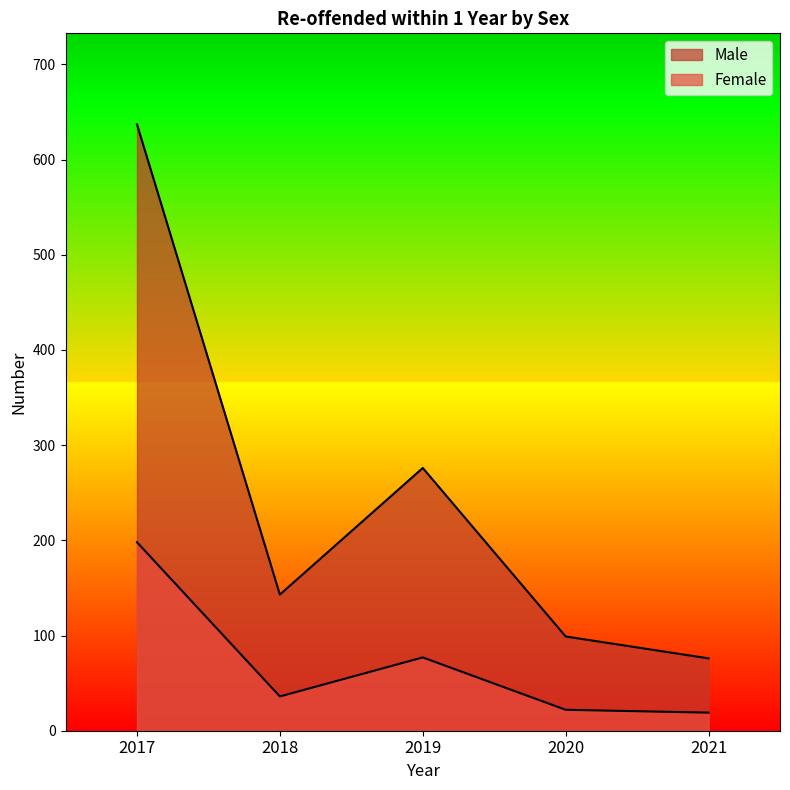

What is the sum of the Male values at 2018 and 2020?

242